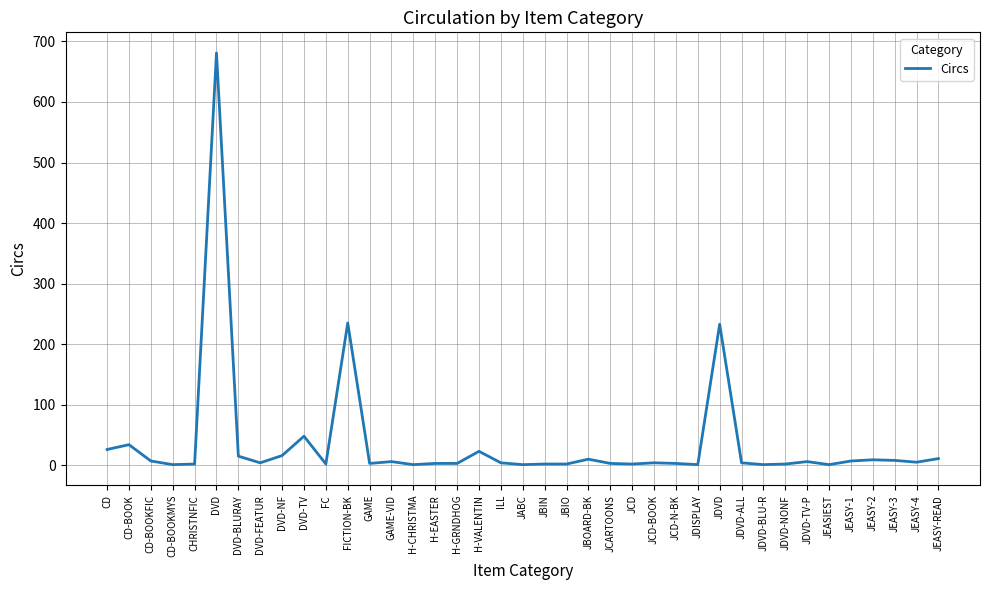

What is the difference between the maximum and minimum values?

680